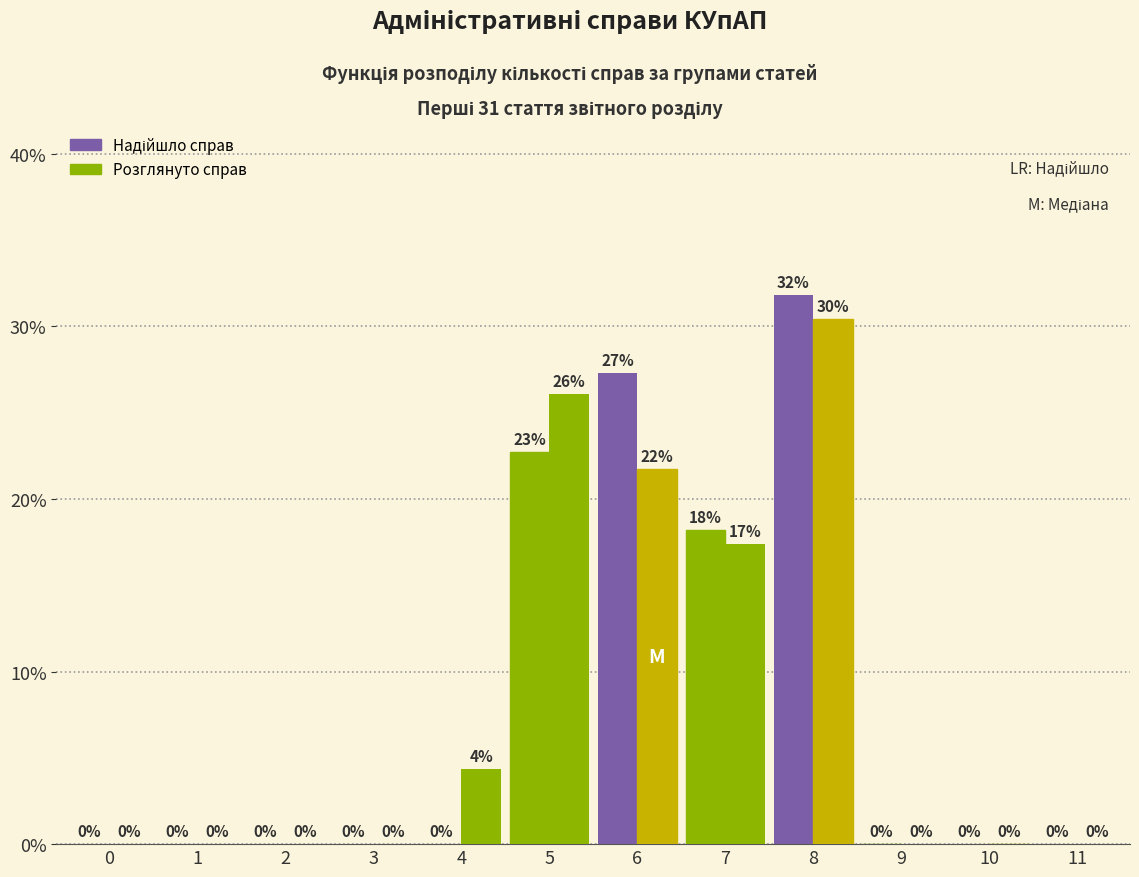

Are the bars grouped side by side (vs. stacked)?

Yes